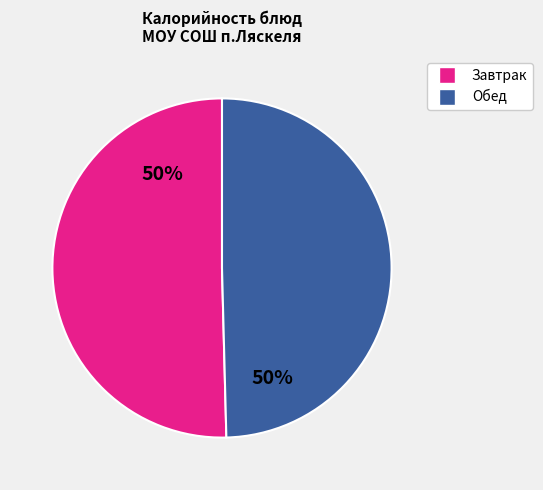

To the nearest percent, what is the average slice percentage?

50%